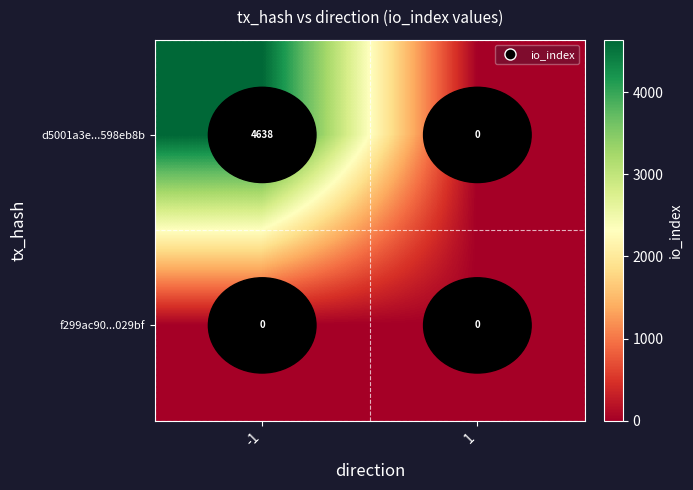

At how many categories does at least one series exceed 872?

1